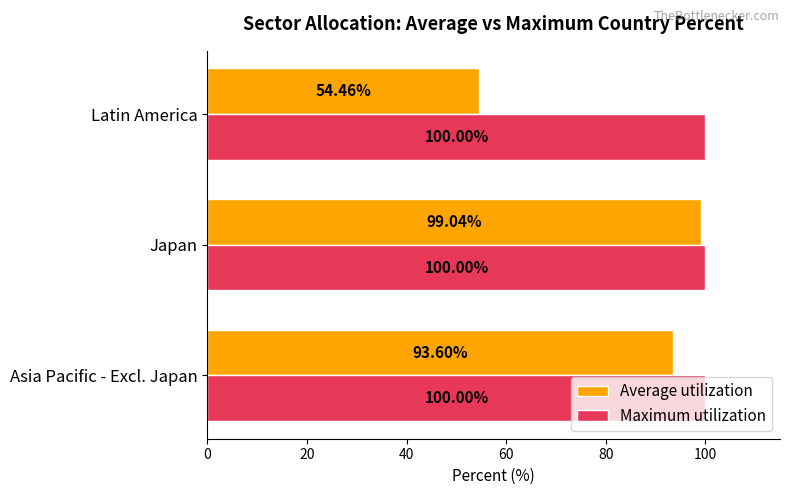

What are all the series names shown in the legend?

Average utilization, Maximum utilization